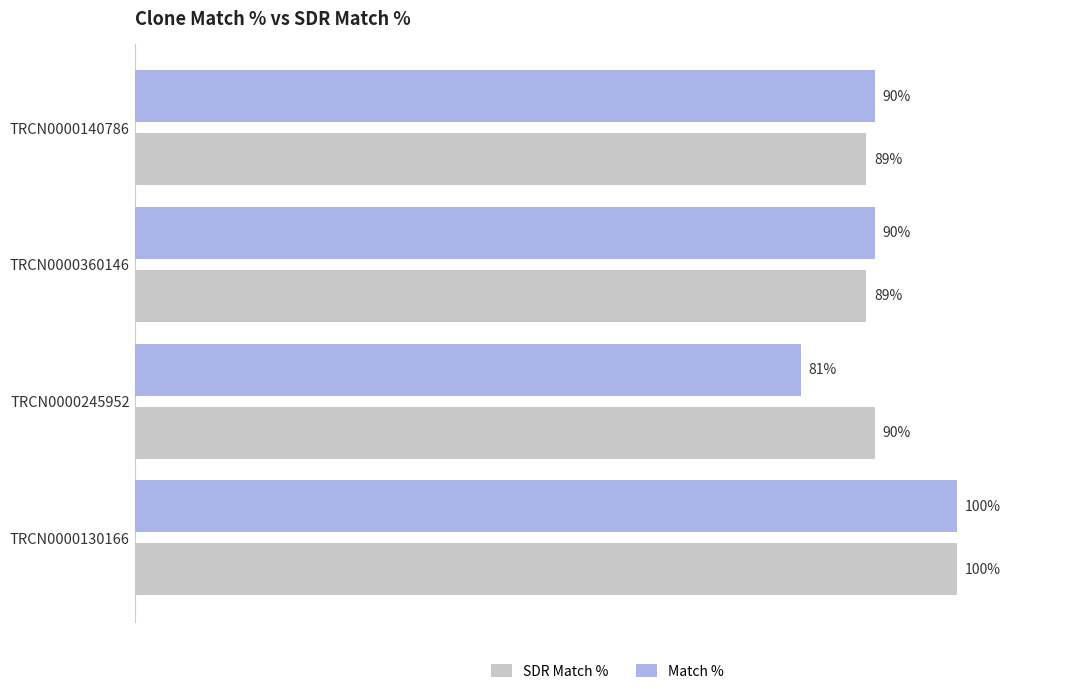

At which category is the sum across all series the highest?

TRCN0000130166